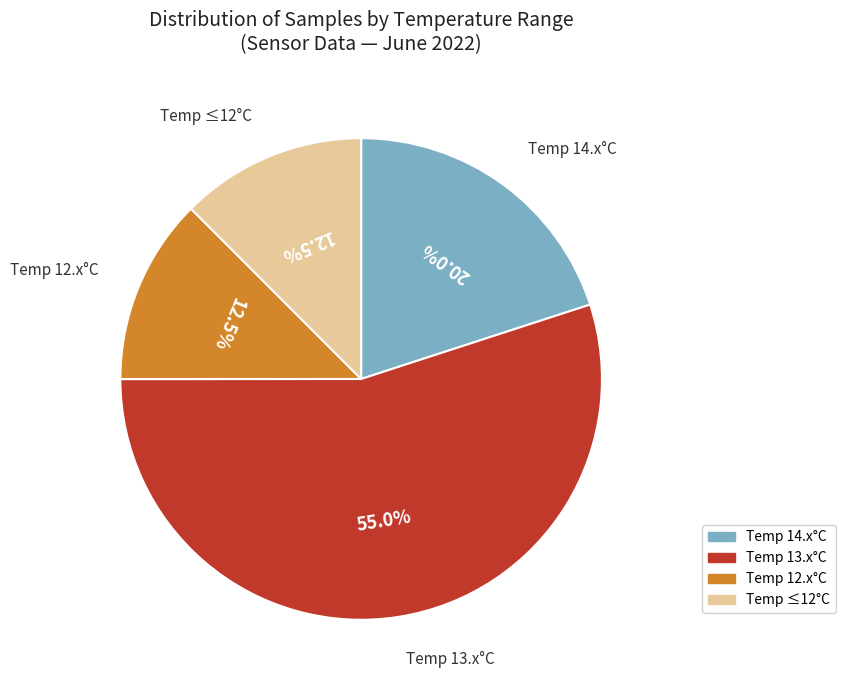

Is there any slice that represents more than half of the pie?

Yes